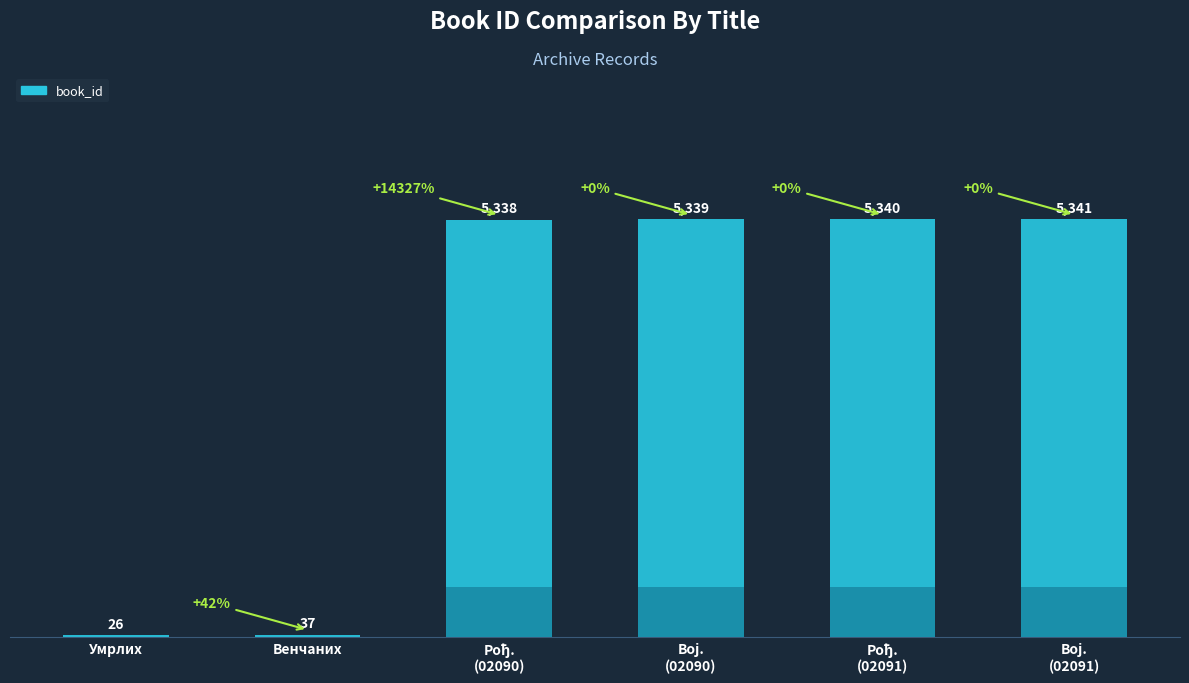

The chart shows a value of 1159 at Војне особе (HRA-02090). True or false?

False